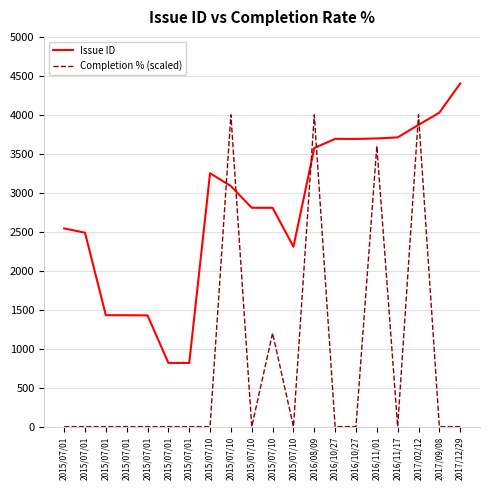

How many interior local valleys does the Issue ID series have?

3